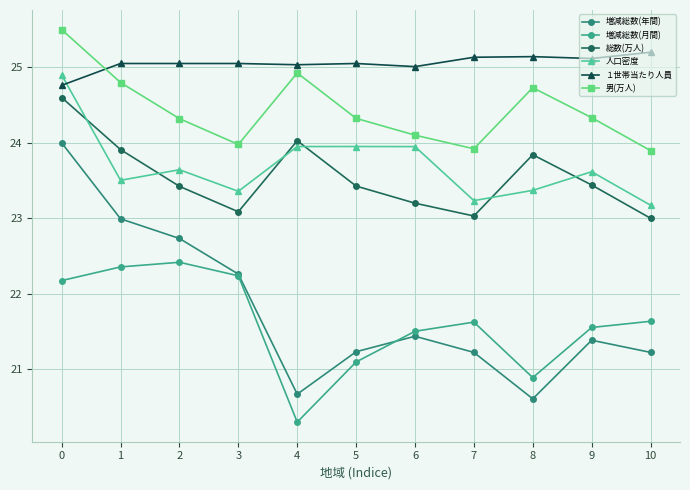

Which series has the widest spread of values?

増減総数(年間)